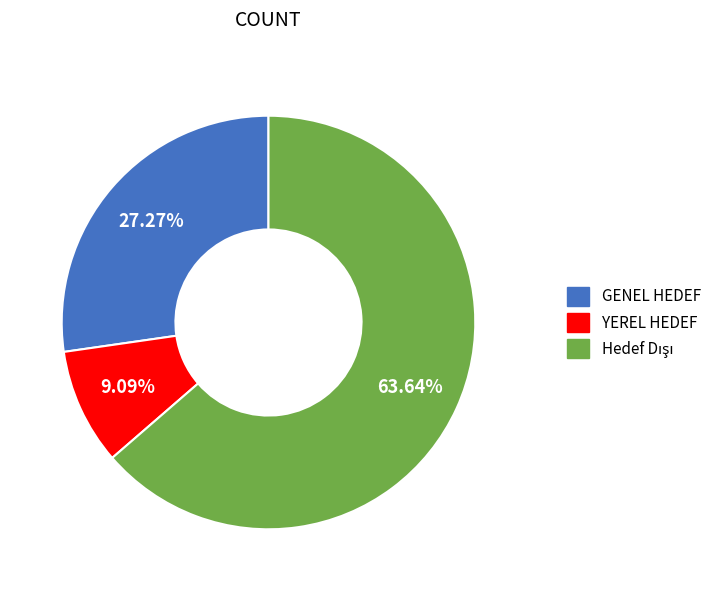

Is GENEL HEDEF the majority of the pie?

No